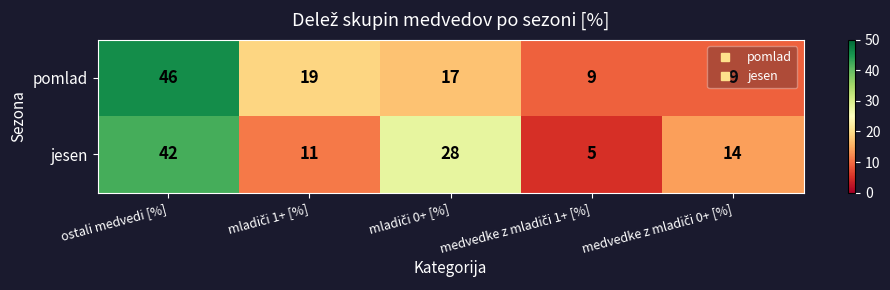

List the series in order of their peak value, highest first.

pomlad, jesen